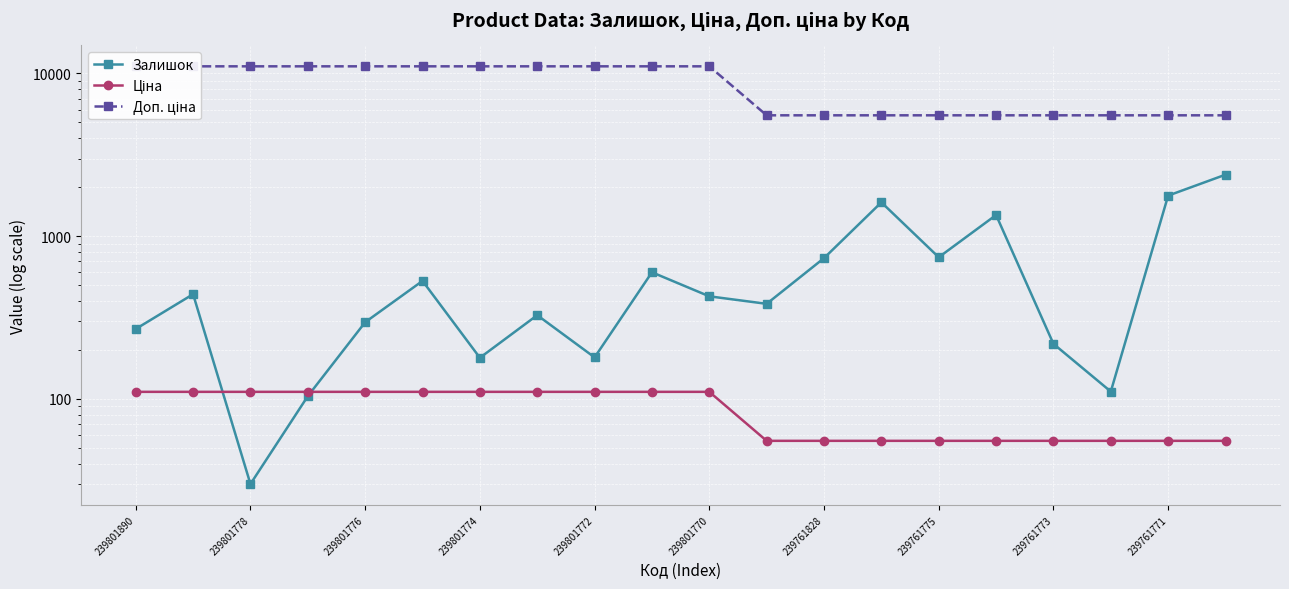

What is the lowest value of the Залишок series?

30.0